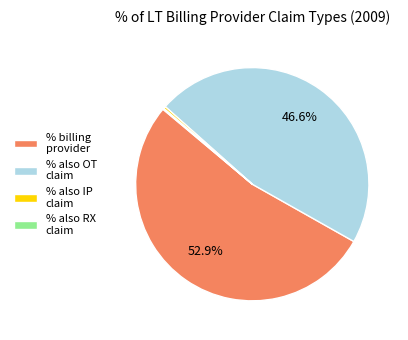

To the nearest percent, what is the difference between the largest and smallest slice percentages?

53%